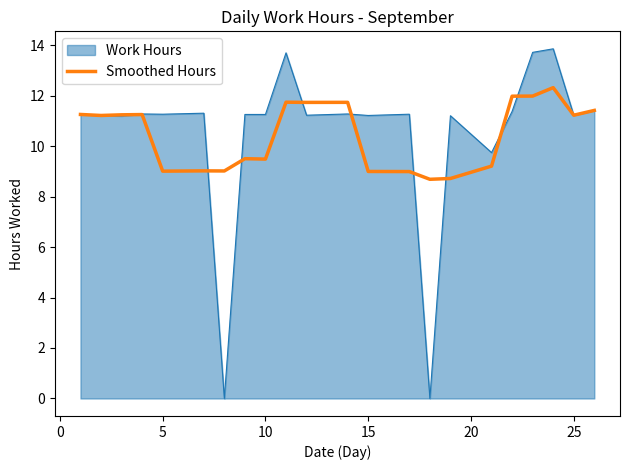

What is the highest value of the Smoothed Hours series?

12.3